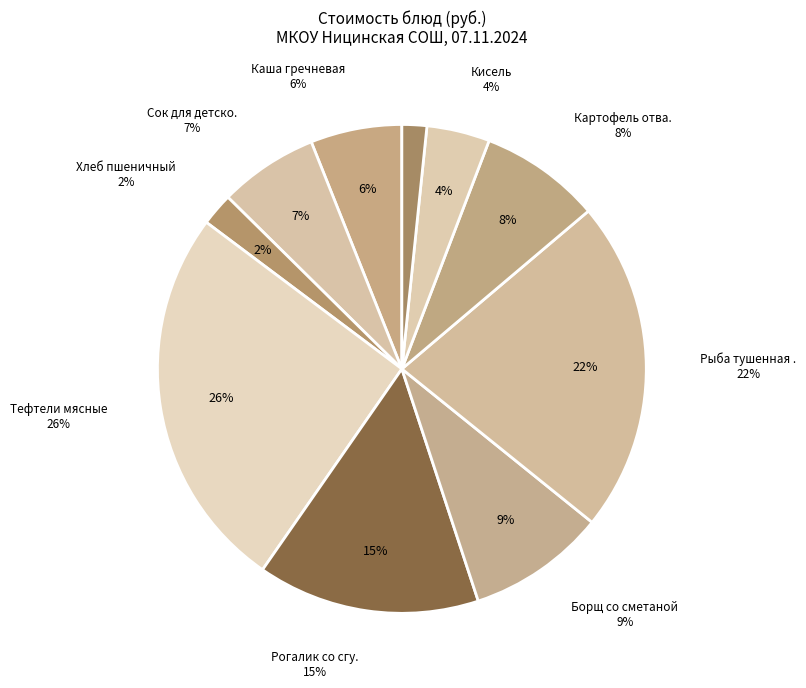

What is the ratio of the value at Рогалик со сгущенкой to the value at Каша гречневая?

2.4